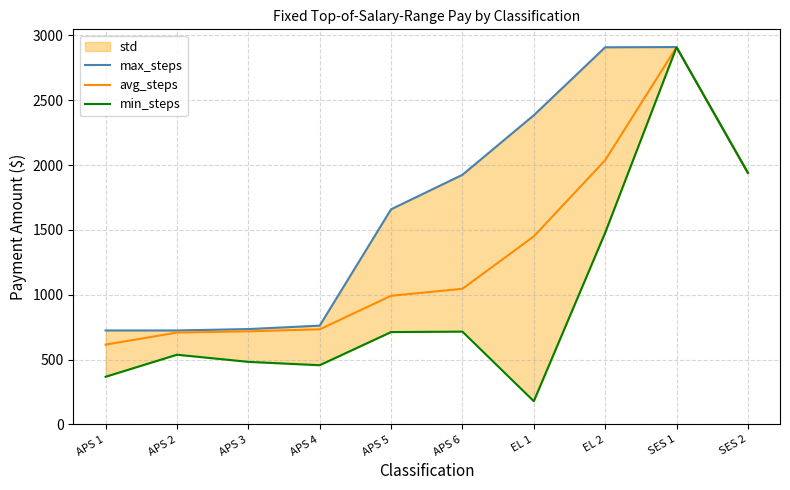

Reading left to right, transcribe all the data shown in this chart.

max_steps: 725.0	725.0	735.8	762.0	1659.0	1925.0	2384.0	2908.0	2909.9	1940.0
avg_steps: 615.9	708.5	718.4	733.7	992.2	1046.2	1450.2	2037.5	2909.0	1940.0
min_steps: 368.1	538.0	483.0	457.0	712.6	716.0	179.6	1478.0	2908.0	1940.0